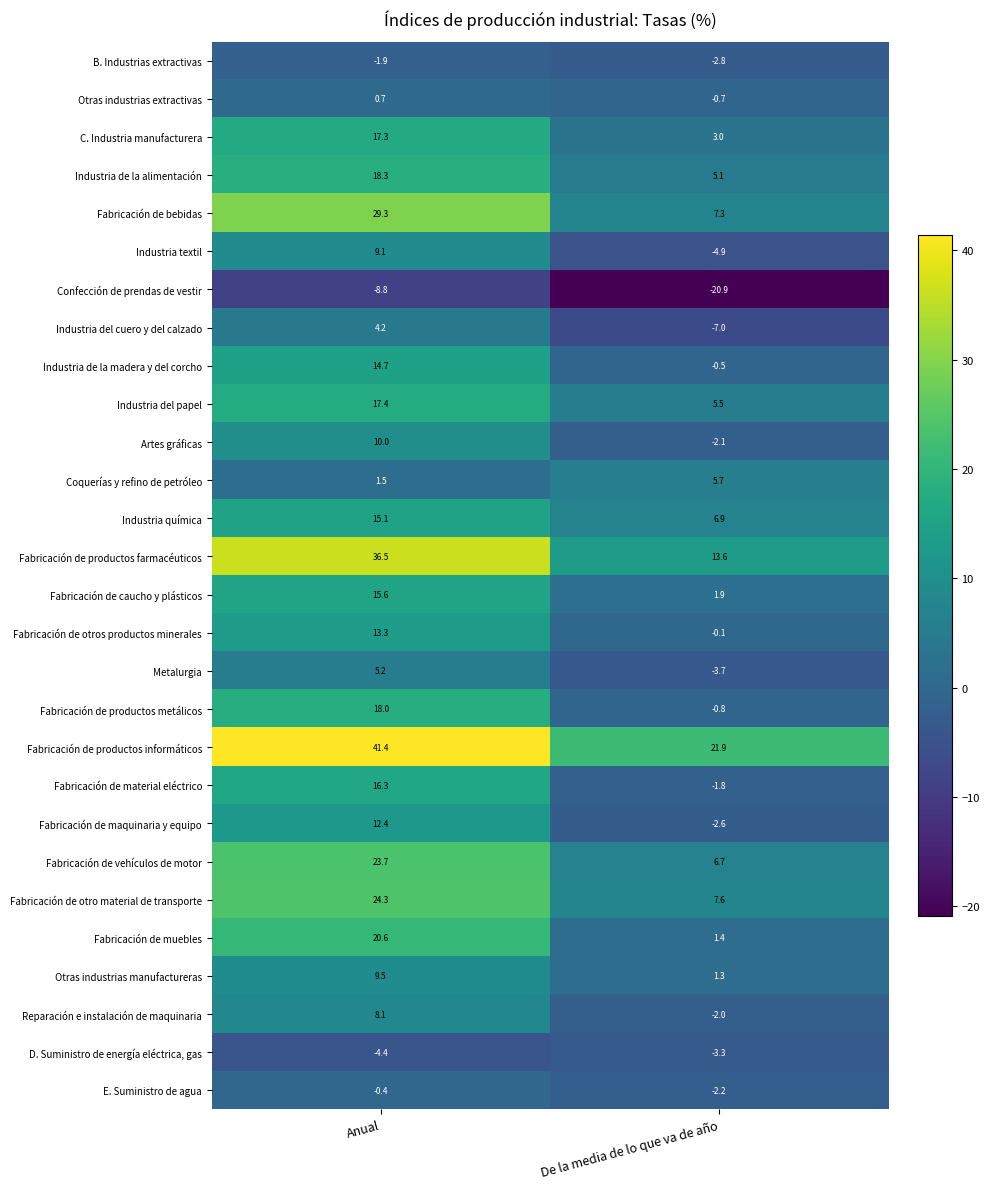

Rank the series by their maximum value, from lowest to highest.

Confección de prendas de vestir, D. Suministro de energía eléctrica, gas, B. Industrias extractivas, E. Suministro de agua, Otras industrias extractivas, Industria del cuero y del calzado, Metalurgia, Coquerías y refino de petróleo, Reparación e instalación de maquinaria, Industria textil, Otras industrias manufactureras, Artes gráficas, Fabricación de maquinaria y equipo, Fabricación de otros productos minerales, Industria de la madera y del corcho, Industria química, Fabricación de caucho y plásticos, Fabricación de material eléctrico, C. Industria manufacturera, Industria del papel, Fabricación de productos metálicos, Industria de la alimentación, Fabricación de muebles, Fabricación de vehículos de motor, Fabricación de otro material de transporte, Fabricación de bebidas, Fabricación de productos farmacéuticos, Fabricación de productos informáticos